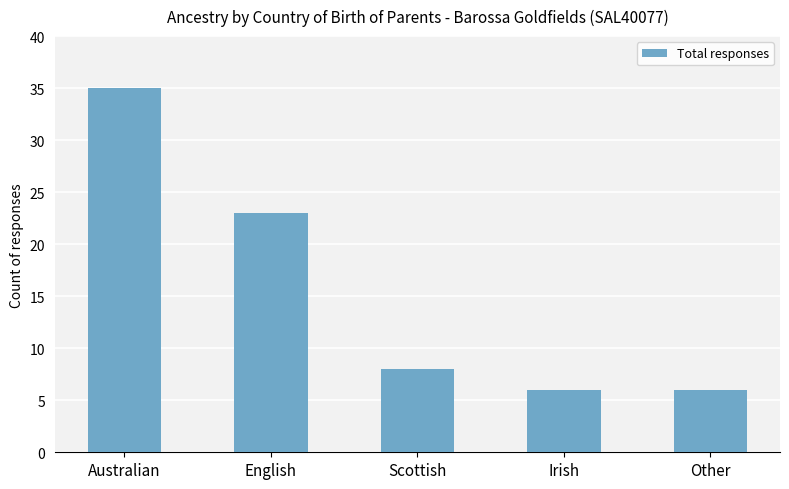

The chart shows a value of 31 at English. True or false?

False